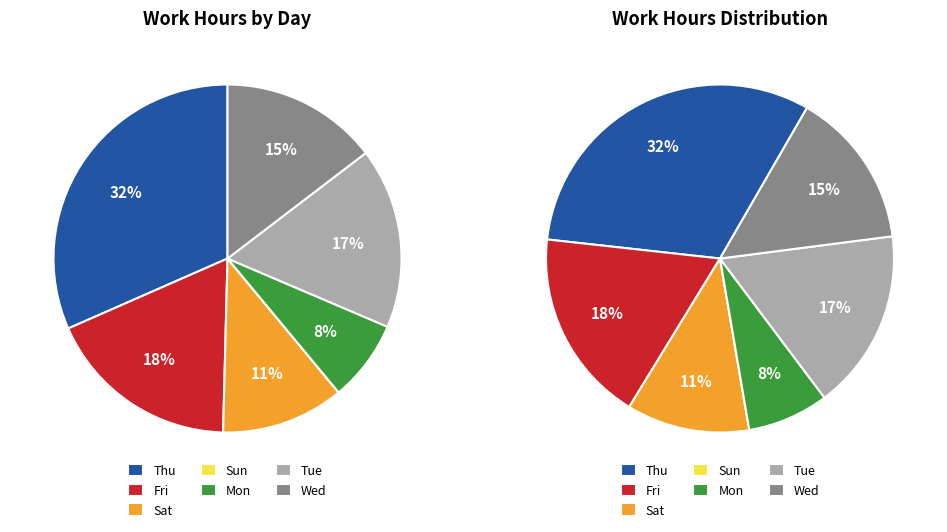

Is it true that Wed is 20% of the pie?

False